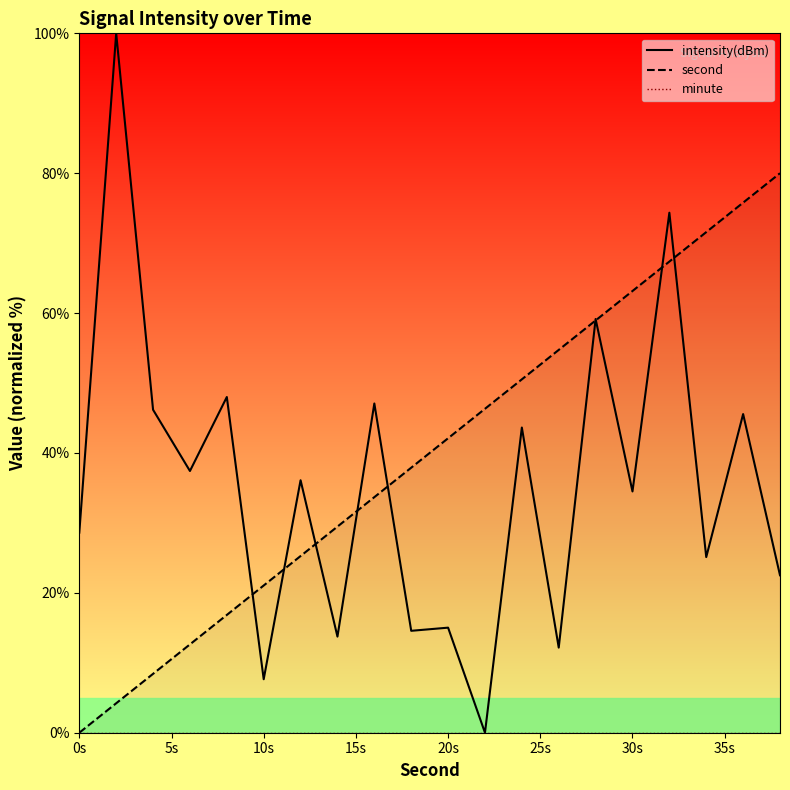

How many lines are shown in the chart?

3